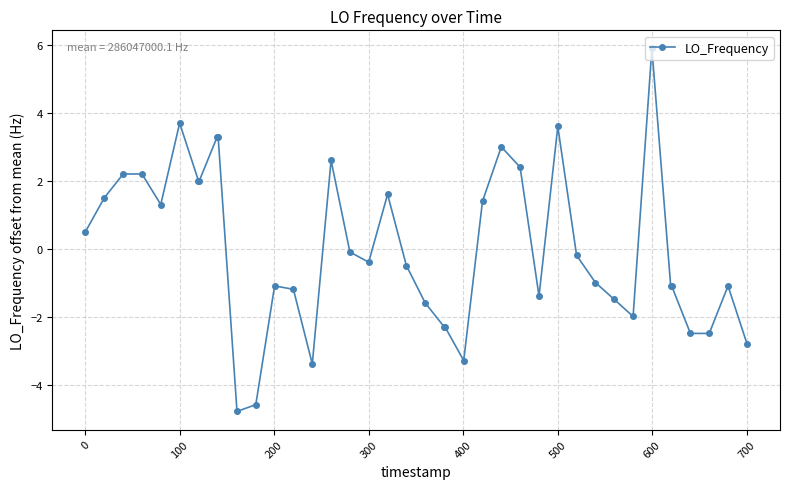

How many data points are above 0?

17